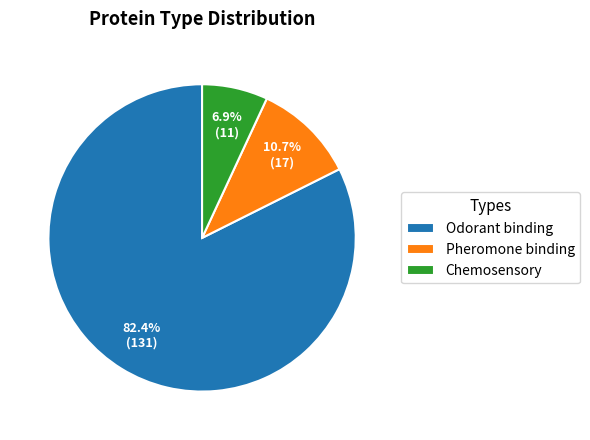

Does any single category account for the majority?

Yes